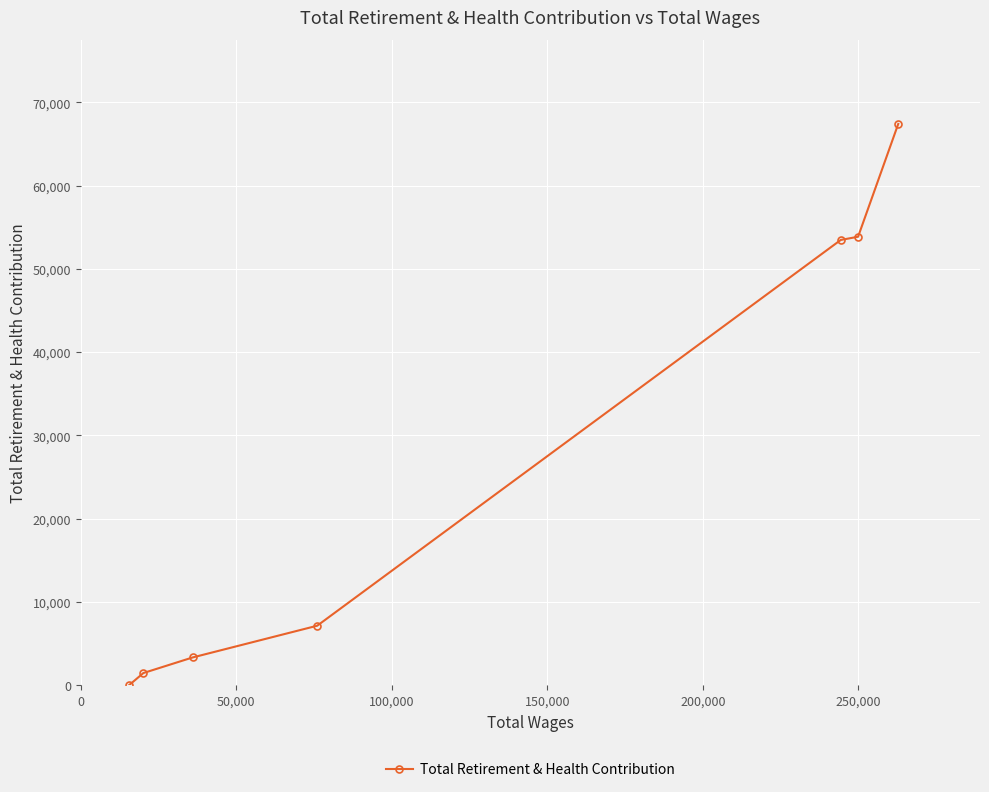

What is the maximum value shown in the chart?

67397